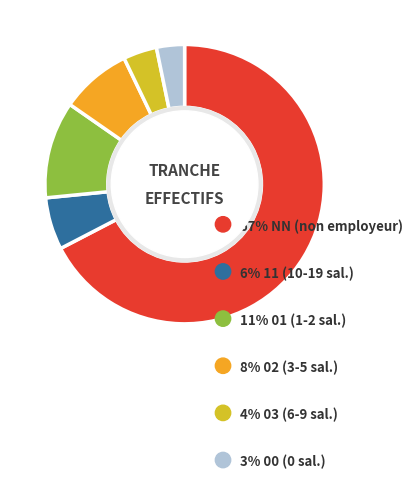

Is there a majority slice in this chart?

Yes